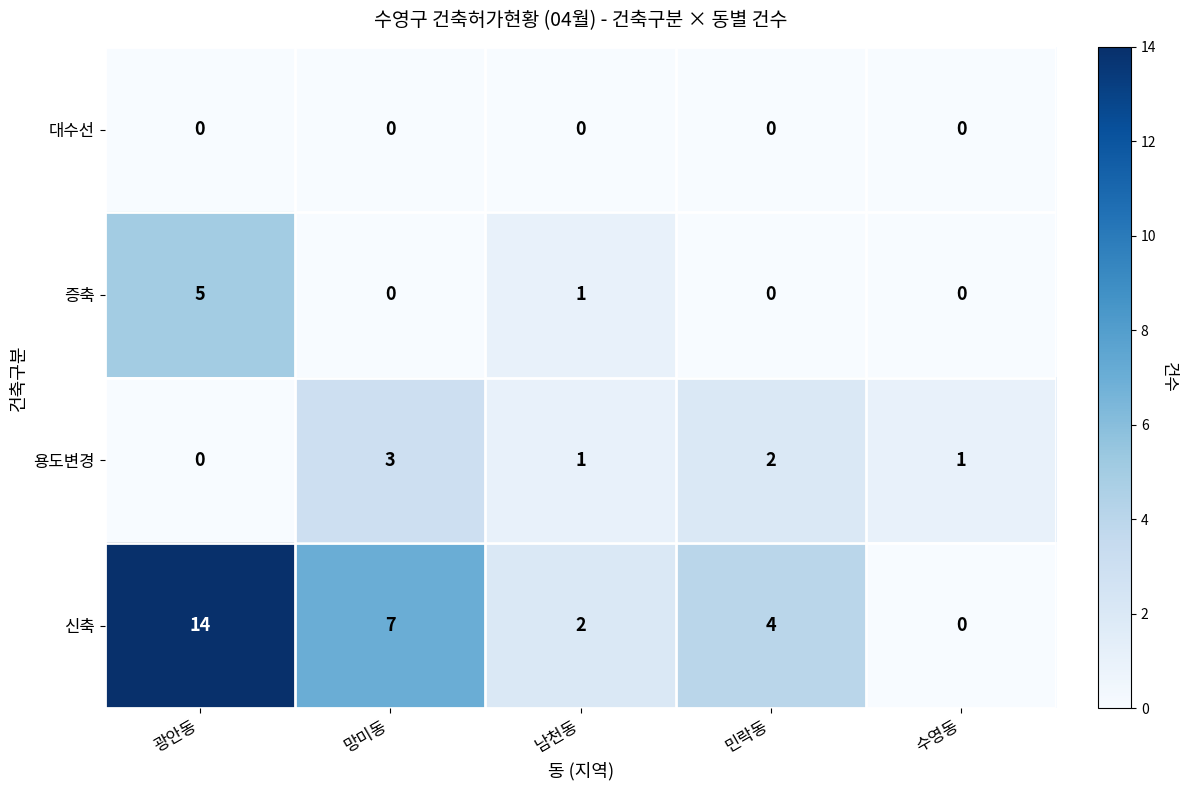

Which series has the largest range (max minus min)?

신축